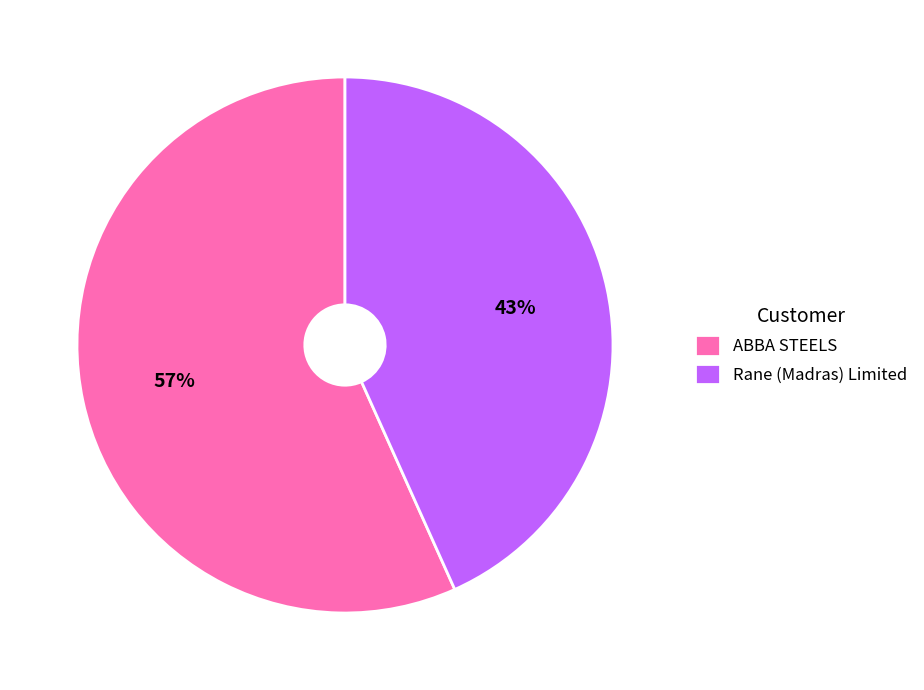

Is the sum of Rane (Madras) Limited and ABBA STEELS greater than half?

Yes